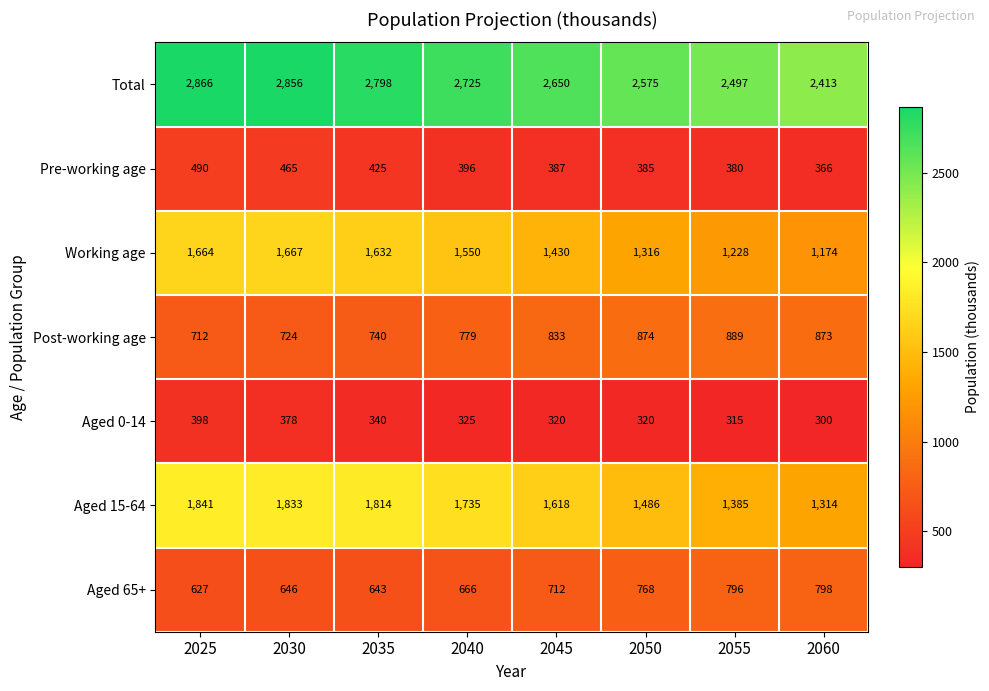

Which category has the lowest value across all series?

2060